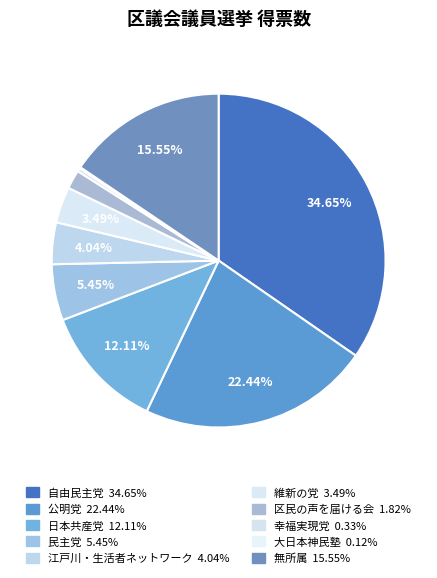

What portion of the pie excludes 無所属?

84.5%